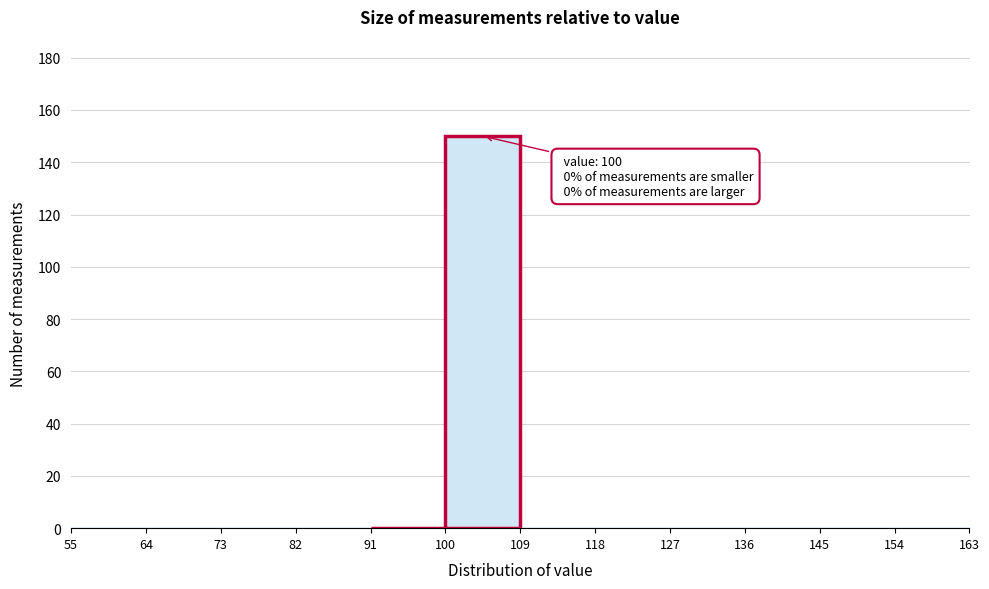

Which range on the x-axis has the tallest bar?

100 to 109